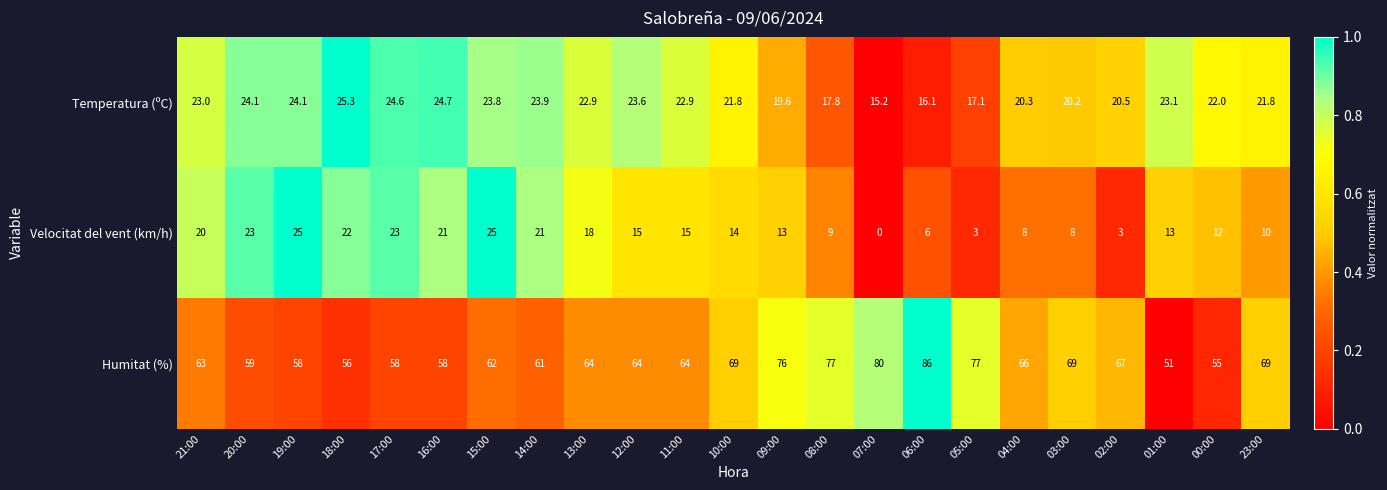

At 05:00, list the series in order from largest to smallest.

Humitat (%), Temperatura (ºC), Velocitat del vent (km/h)